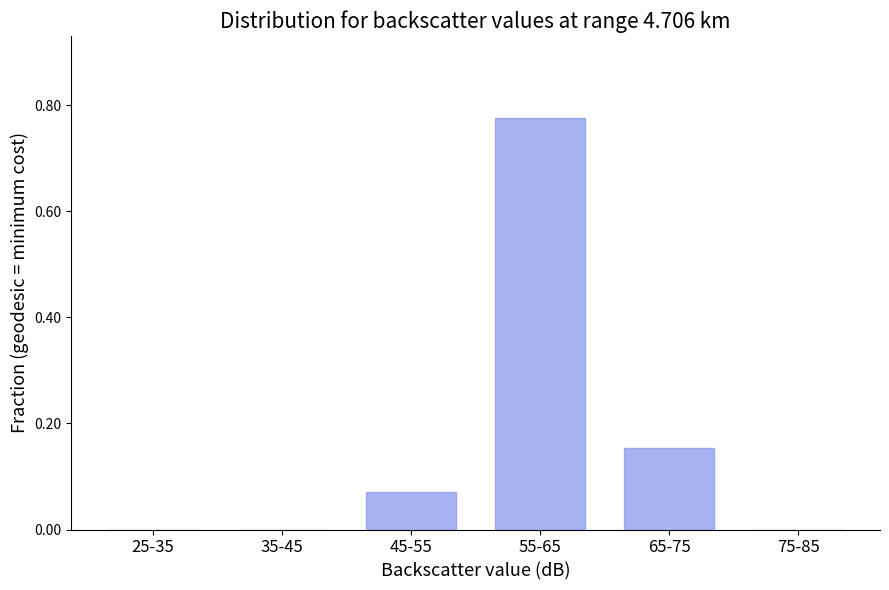

Which has a higher value, 25-35 or 65-75?

65-75